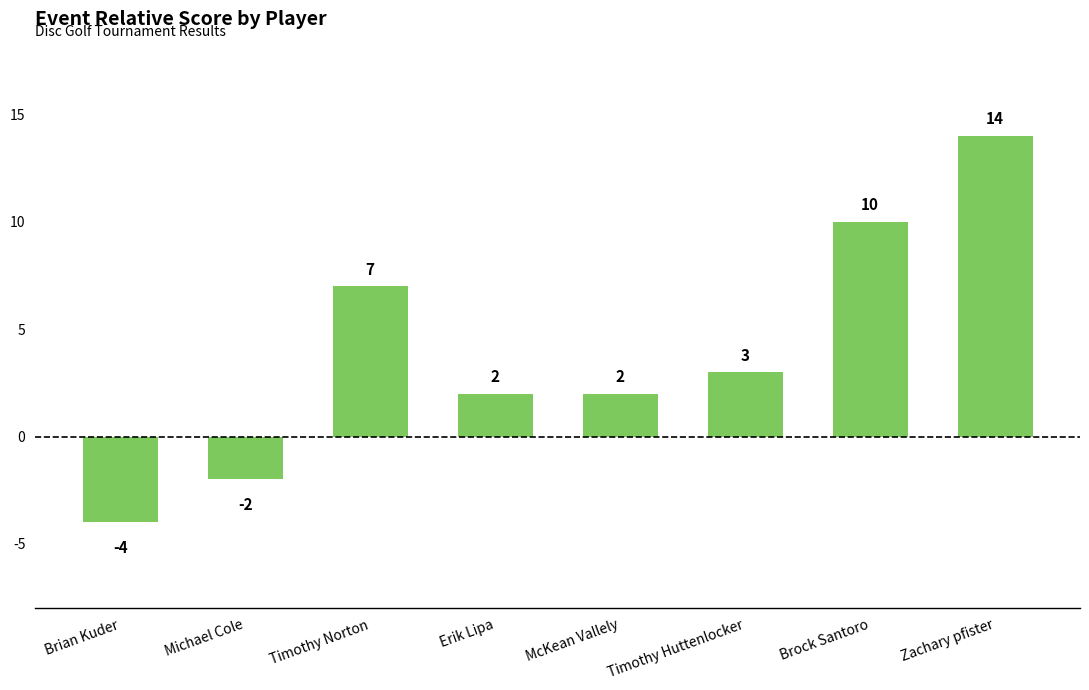

What is the value of the 1st bar from the left?

-4